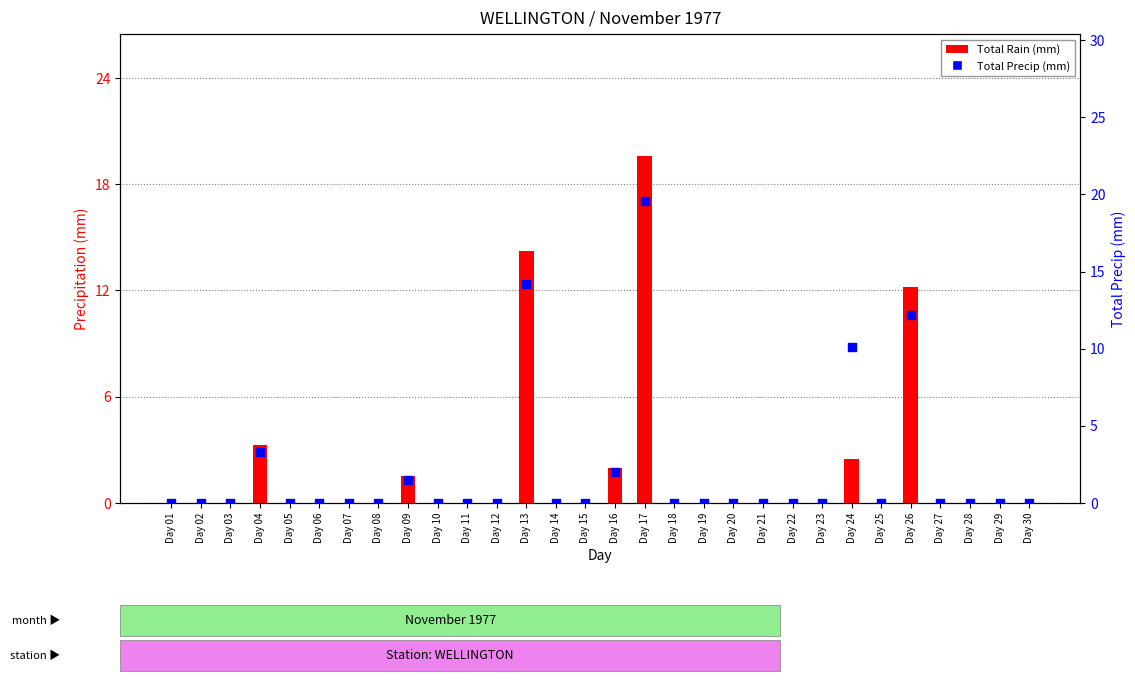

What are all the series names shown in the legend?

Total Rain (mm), Total Precip (mm)